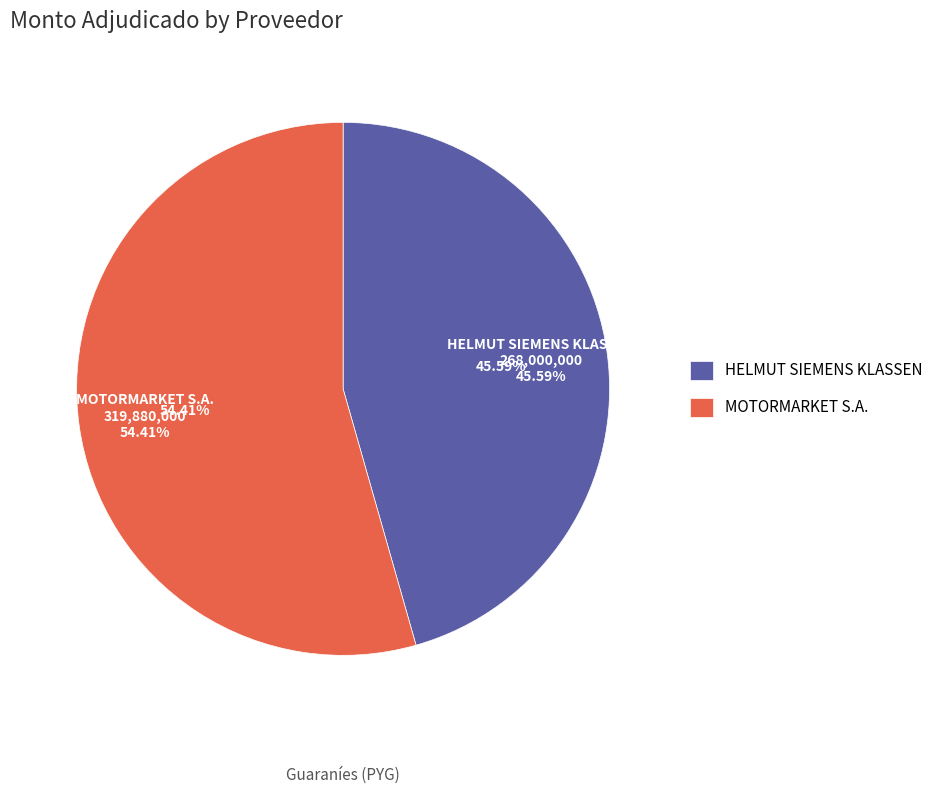

Which slice represents more than half of the pie?

MOTORMARKET S.A.